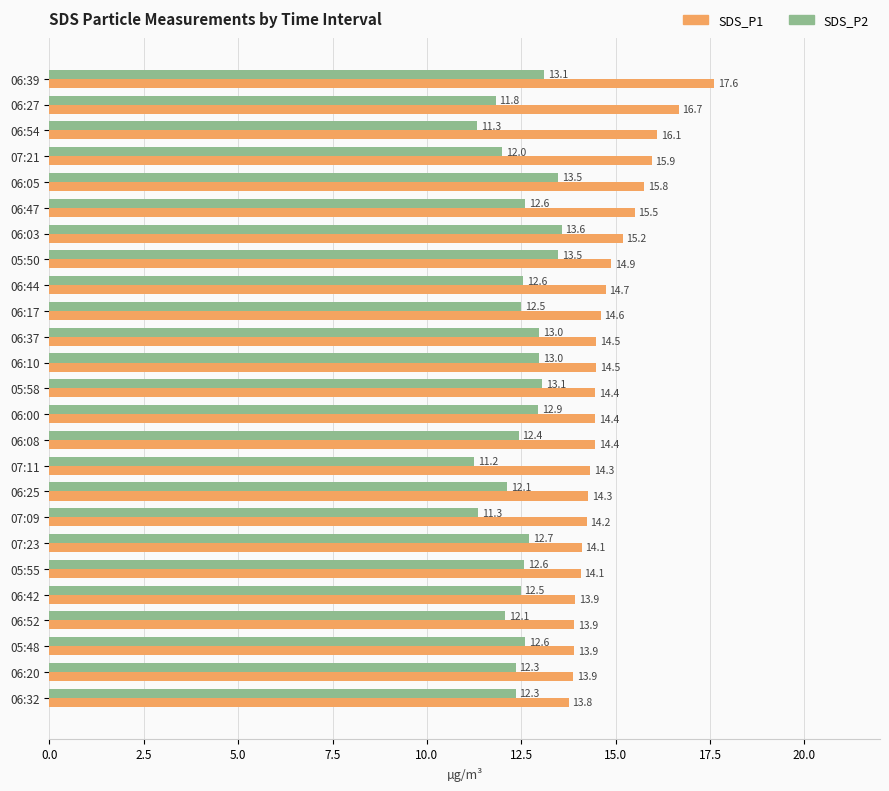

Which series has the widest spread of values?

SDS_P1